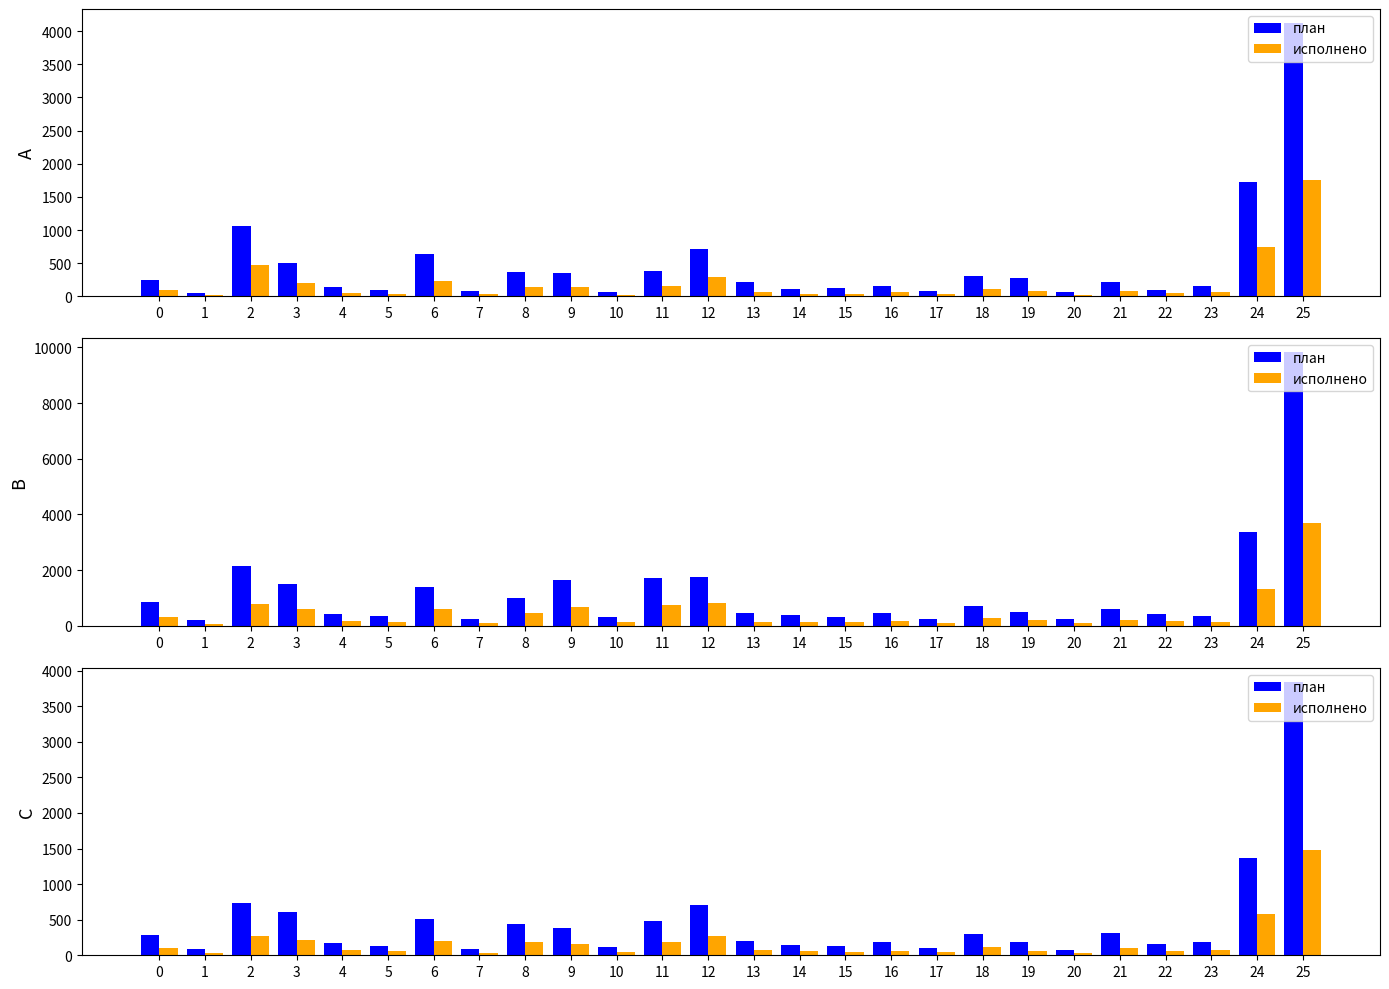

Is it true that исполнено equals 100.1 at 14?

False